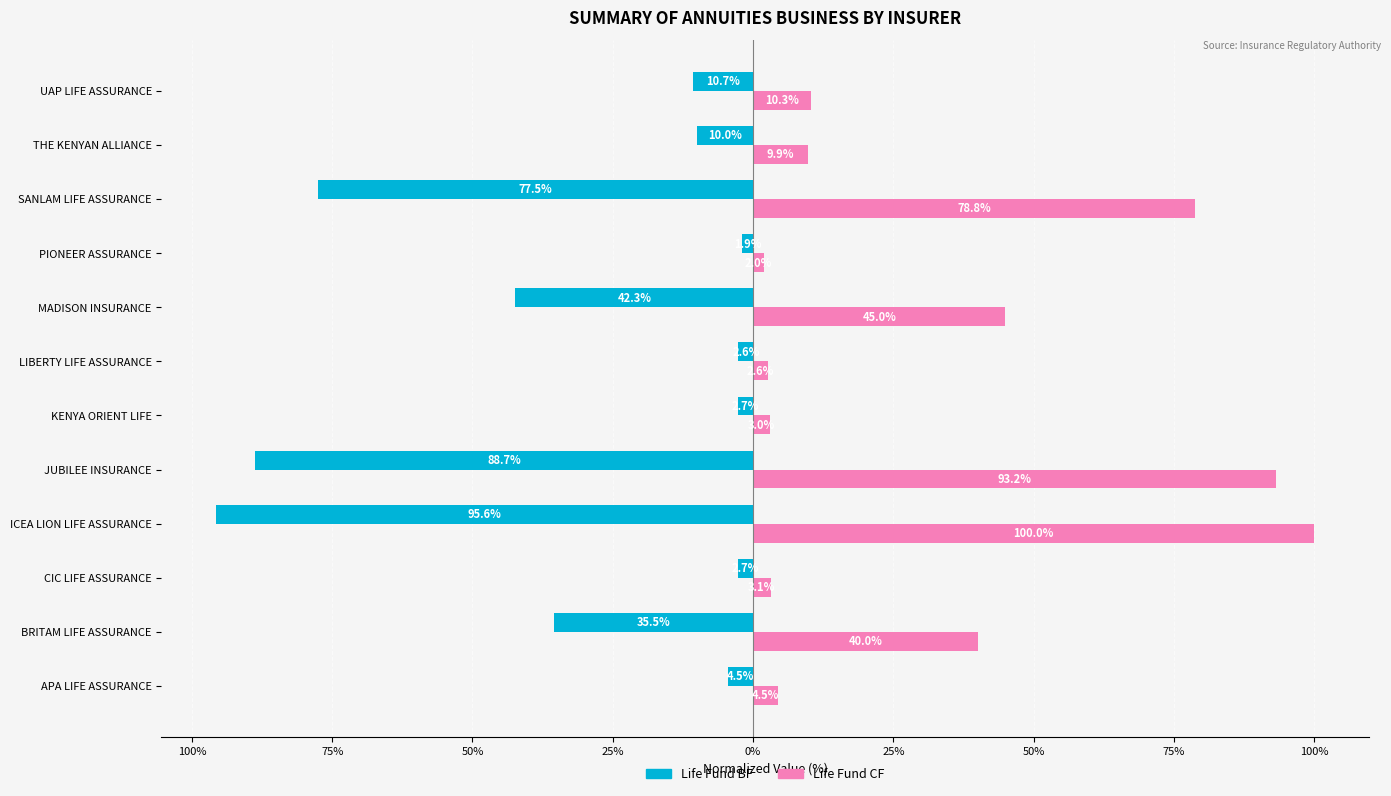

What are all the series names shown in the legend?

Life Fund BF, Life Fund CF